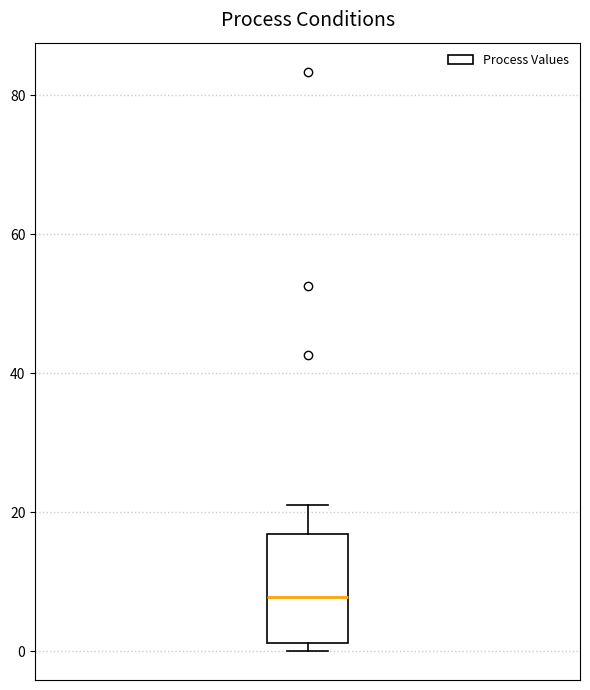

Where does the median line of the box sit on the y-axis? The values are not printed on the chart, so give them approximately, as read against the axis.

8